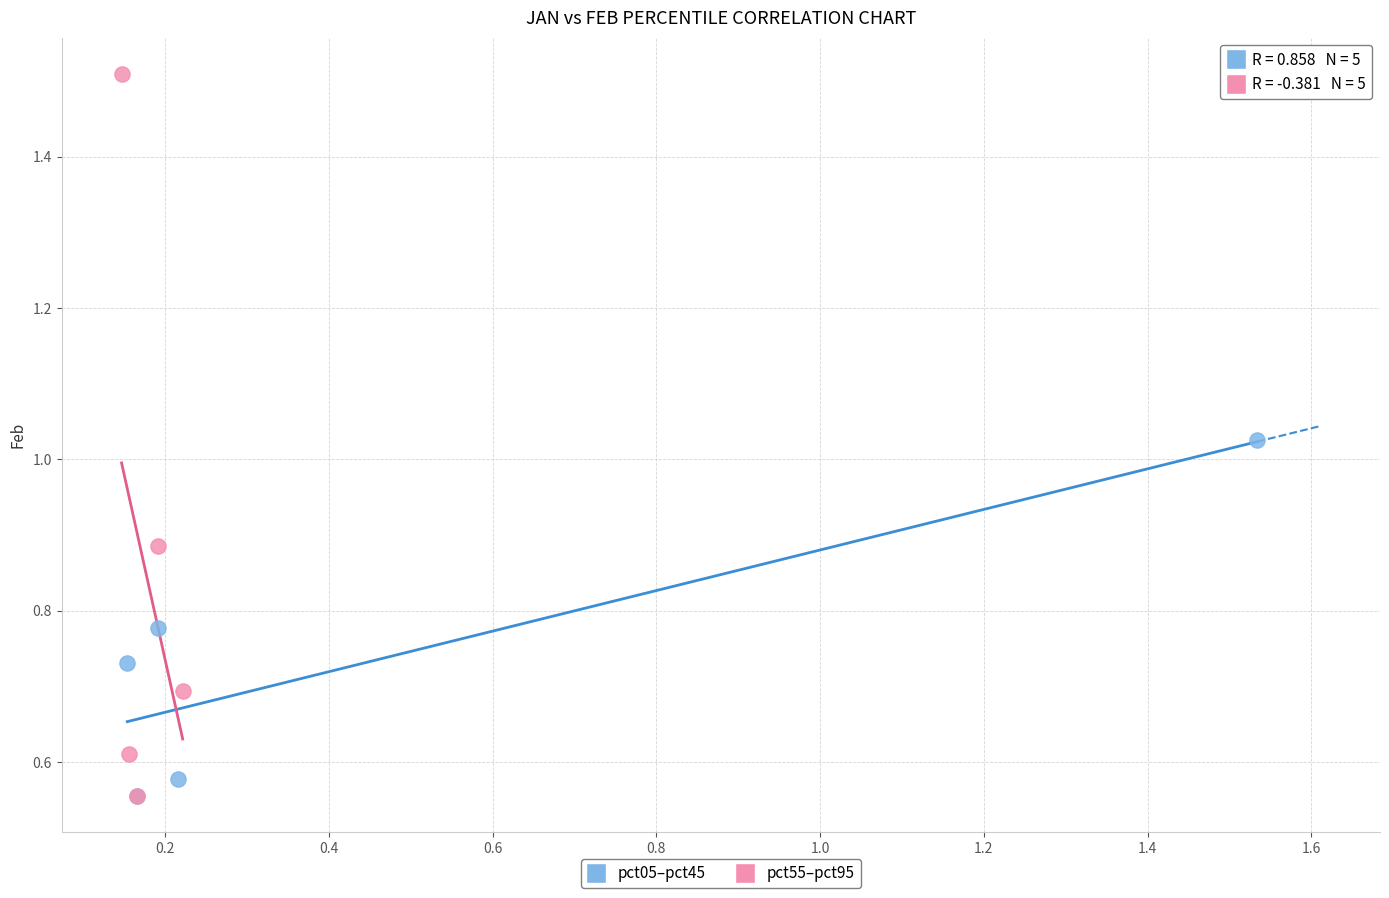

Which series has the largest Y range (max minus min)?

pct55–pct95